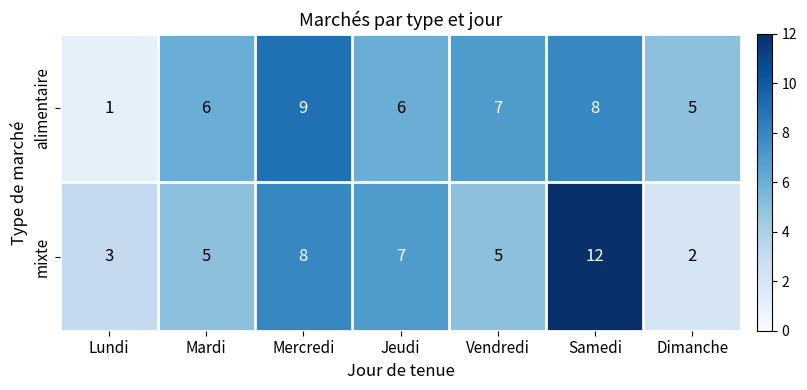

Reading left to right, what are all the values shown in this chart?

alimentaire: Lundi=1	Mardi=6	Mercredi=9	Jeudi=6	Vendredi=7	Samedi=8	Dimanche=5
mixte: Lundi=3	Mardi=5	Mercredi=8	Jeudi=7	Vendredi=5	Samedi=12	Dimanche=2